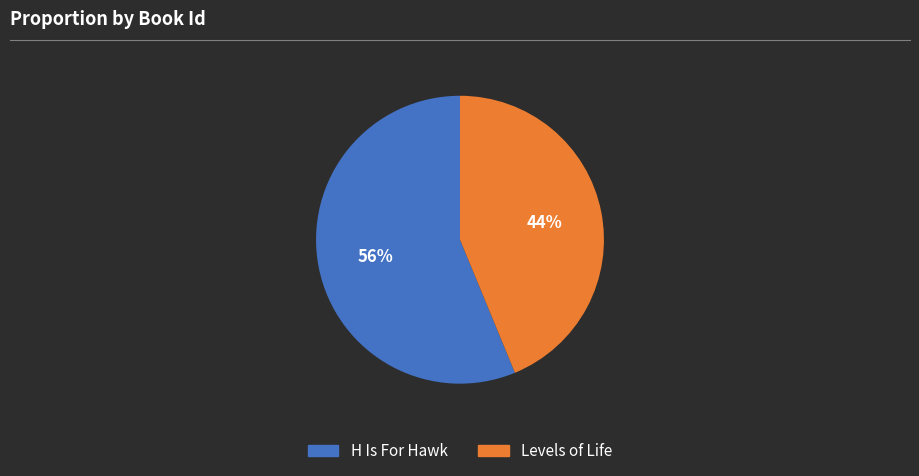

Do Levels of Life and H Is For Hawk together represent more than half of the pie?

Yes